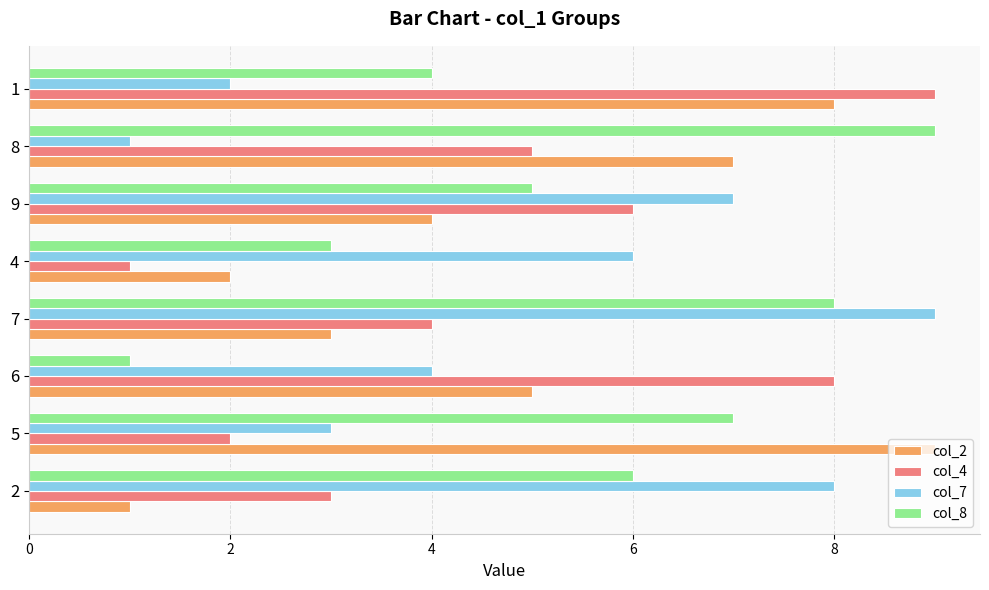

What is the difference between the col_8 values at 7 and 6?

7